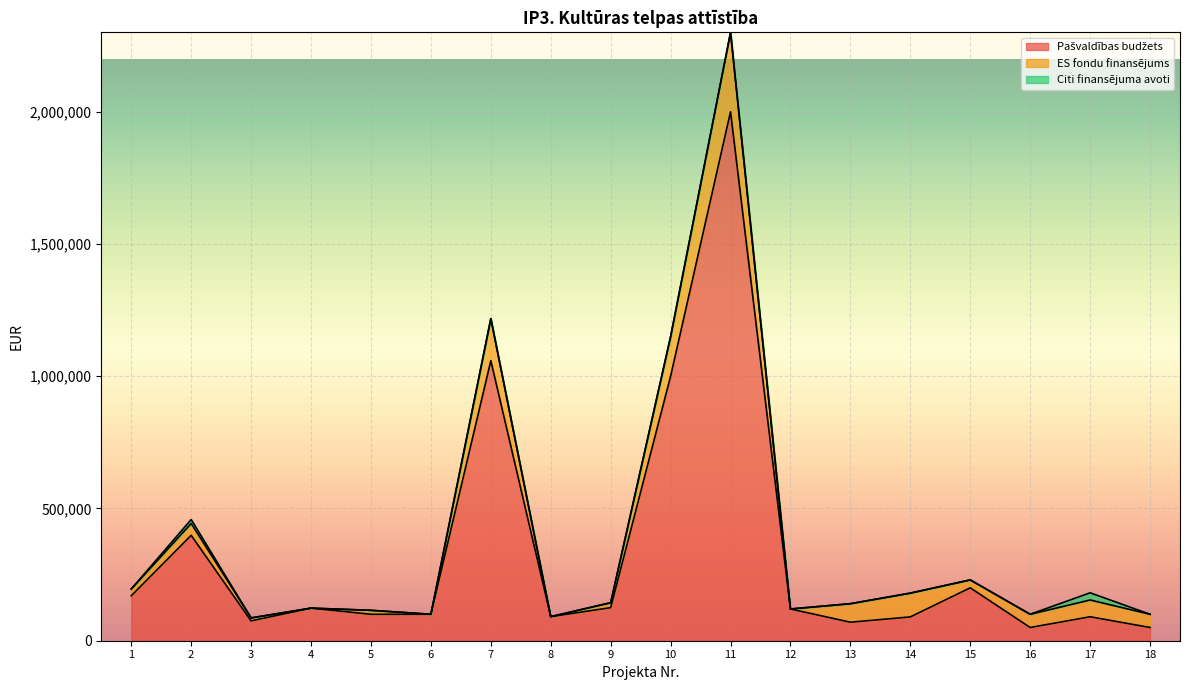

Where does the Indikatīvā summa (EUR) series first go above 143750?

1